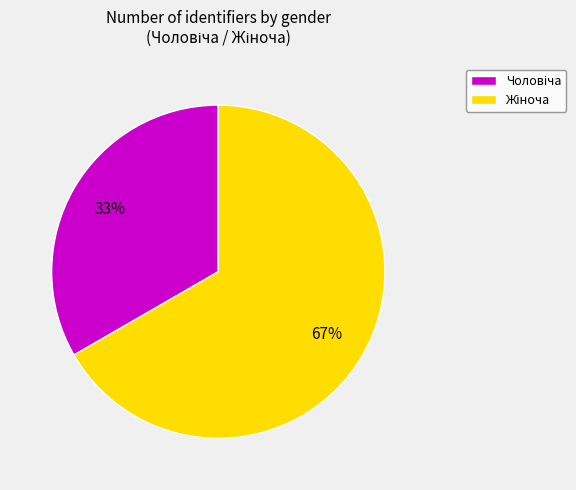

Is there any slice that represents more than half of the pie?

Yes